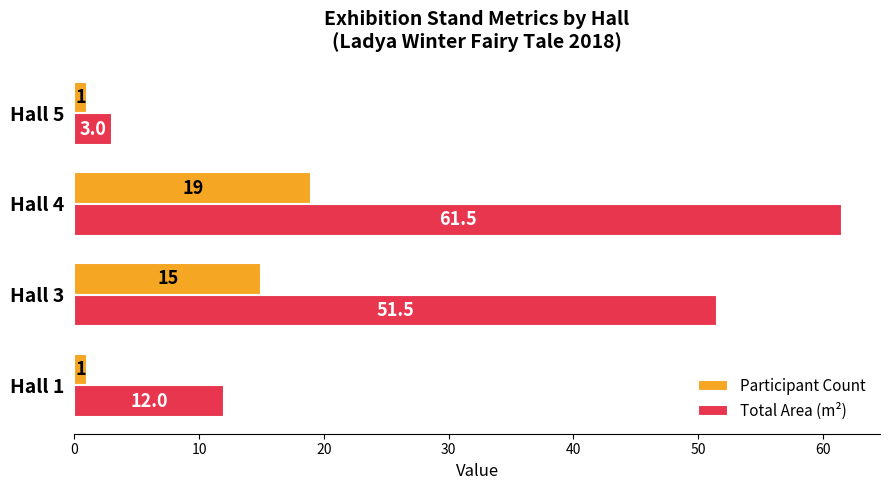

Rank the series by their average value, from lowest to highest.

Participant Count, Total Area (m²)